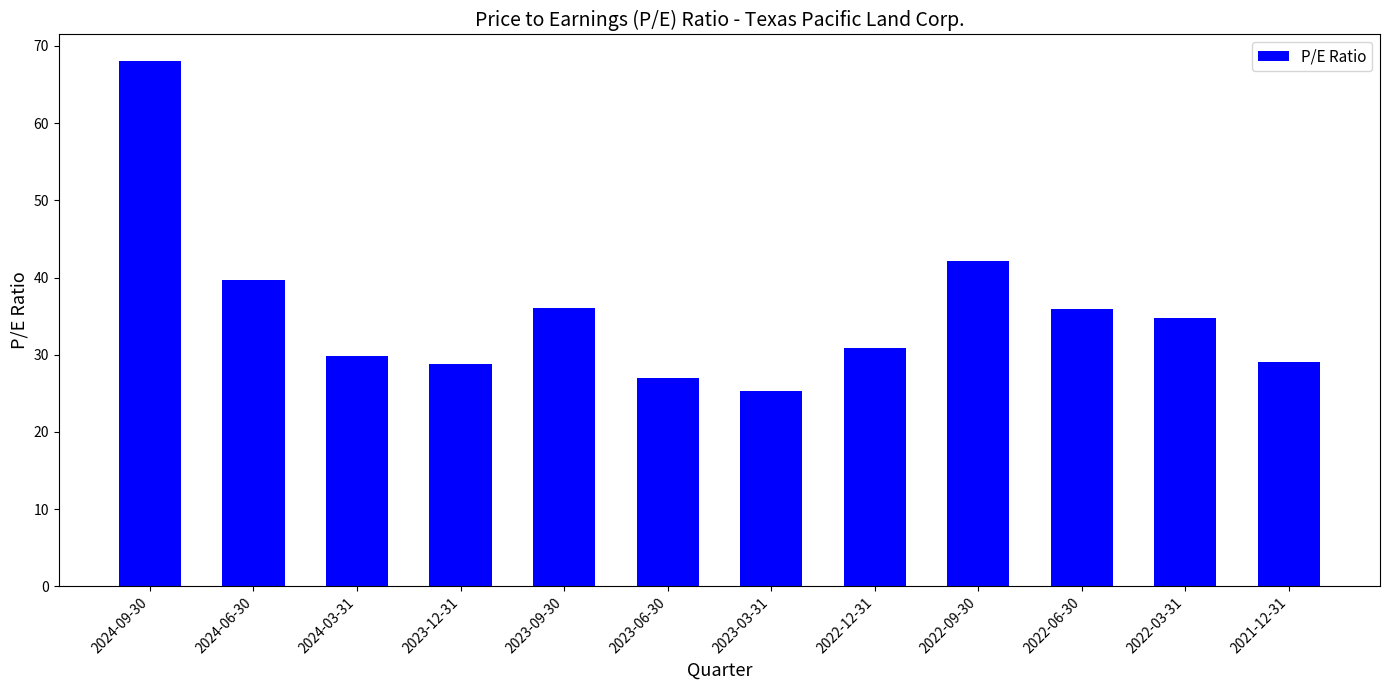

What is the greatest value displayed?

68.1